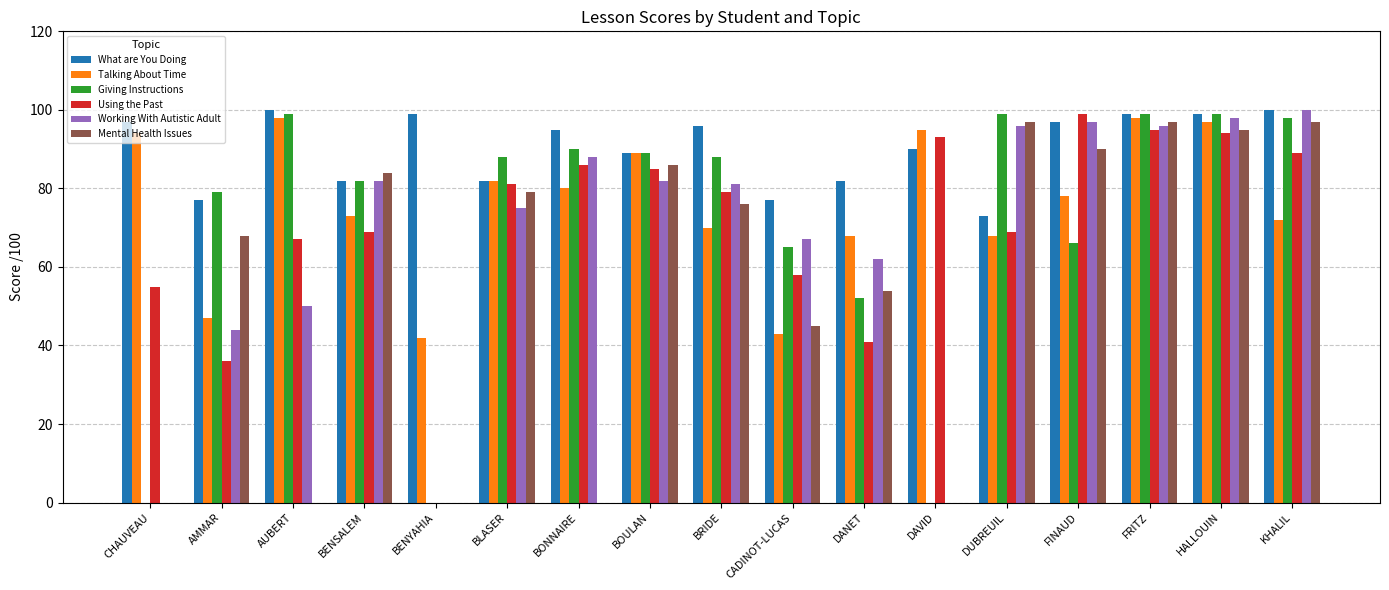

Reading left to right, extract all data points from this chart.

What are You Doing: CHAUVEAU=97	AMMAR=77	AUBERT=100	BENSALEM=82	BENYAHIA=99	BLASER=82	BONNAIRE=95	BOULAN=89	BRIDE=96	CADINOT-LUCAS=77	DANET=82	DAVID=90	DUBREUIL=73	FINAUD=97	FRITZ=99	HALLOUIN=99	KHALIL=100
Talking About Time: CHAUVEAU=94	AMMAR=47	AUBERT=98	BENSALEM=73	BENYAHIA=42	BLASER=82	BONNAIRE=80	BOULAN=89	BRIDE=70	CADINOT-LUCAS=43	DANET=68	DAVID=95	DUBREUIL=68	FINAUD=78	FRITZ=98	HALLOUIN=97	KHALIL=72
Giving Instructions: CHAUVEAU=0	AMMAR=79	AUBERT=99	BENSALEM=82	BENYAHIA=0	BLASER=88	BONNAIRE=90	BOULAN=89	BRIDE=88	CADINOT-LUCAS=65	DANET=52	DAVID=0	DUBREUIL=99	FINAUD=66	FRITZ=99	HALLOUIN=99	KHALIL=98
Using the Past: CHAUVEAU=55	AMMAR=36	AUBERT=67	BENSALEM=69	BENYAHIA=0	BLASER=81	BONNAIRE=86	BOULAN=85	BRIDE=79	CADINOT-LUCAS=58	DANET=41	DAVID=93	DUBREUIL=69	FINAUD=99	FRITZ=95	HALLOUIN=94	KHALIL=89
Working With Autistic Adult: CHAUVEAU=0	AMMAR=44	AUBERT=50	BENSALEM=82	BENYAHIA=0	BLASER=75	BONNAIRE=88	BOULAN=82	BRIDE=81	CADINOT-LUCAS=67	DANET=62	DAVID=0	DUBREUIL=96	FINAUD=97	FRITZ=96	HALLOUIN=98	KHALIL=100
Mental Health Issues: CHAUVEAU=0	AMMAR=68	AUBERT=0	BENSALEM=84	BENYAHIA=0	BLASER=79	BONNAIRE=0	BOULAN=86	BRIDE=76	CADINOT-LUCAS=45	DANET=54	DAVID=0	DUBREUIL=97	FINAUD=90	FRITZ=97	HALLOUIN=95	KHALIL=97